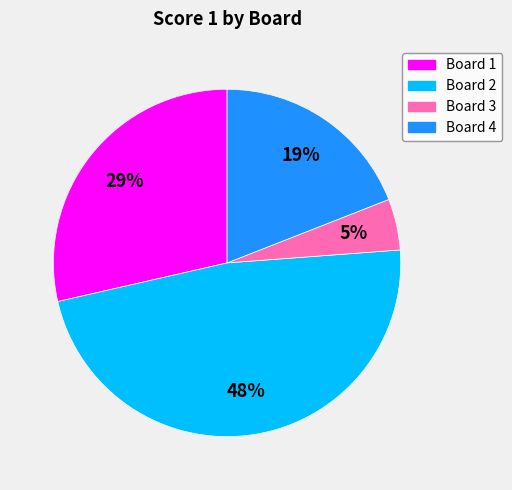

Does any single category account for the majority?

No